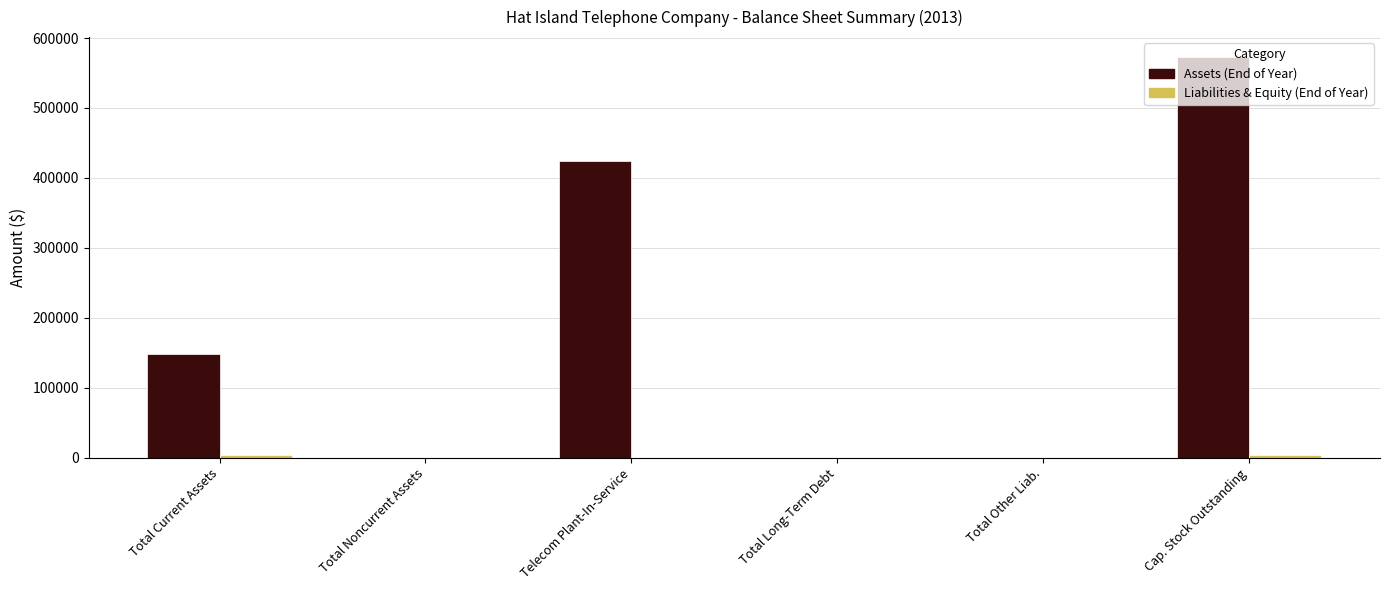

Which series changed the most between Total Long-Term Debt and Cap. Stock Outstanding?

Assets (End of Year)